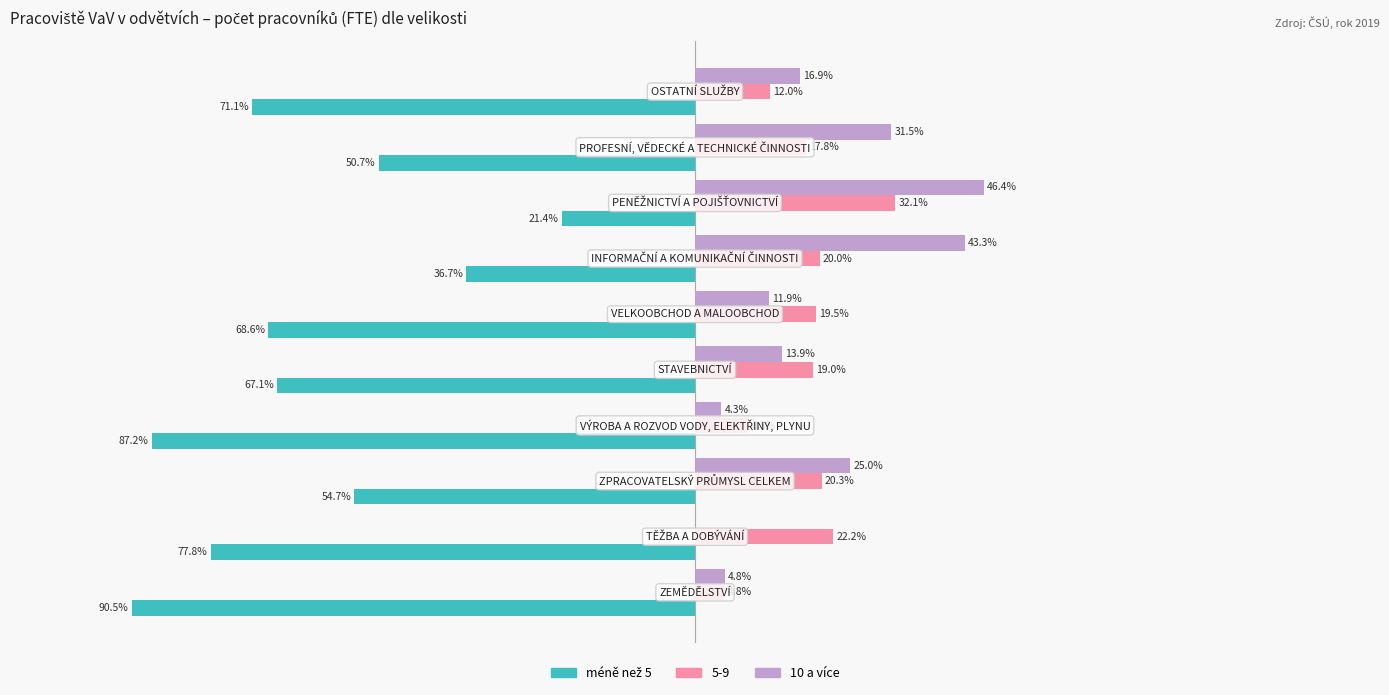

Which series has the largest total across all categories?

10 a více